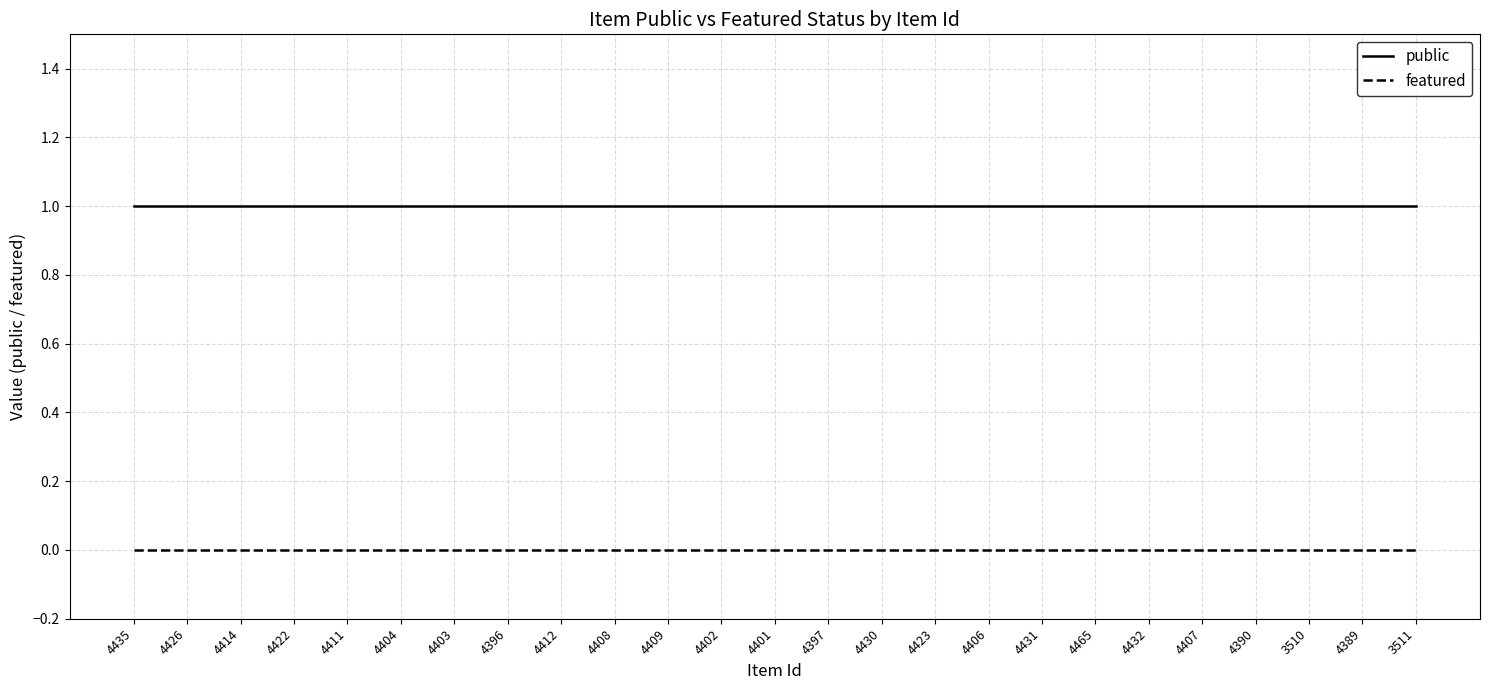

List the series in order of their overall mean, highest first.

public, featured